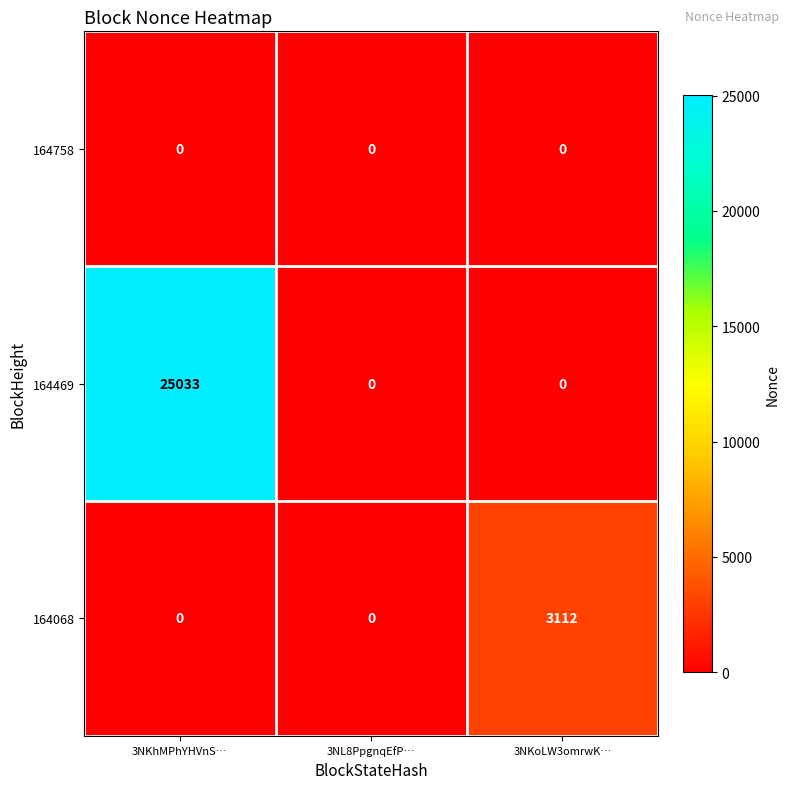

Rank the series by their maximum value, from lowest to highest.

164758, 164068, 164469